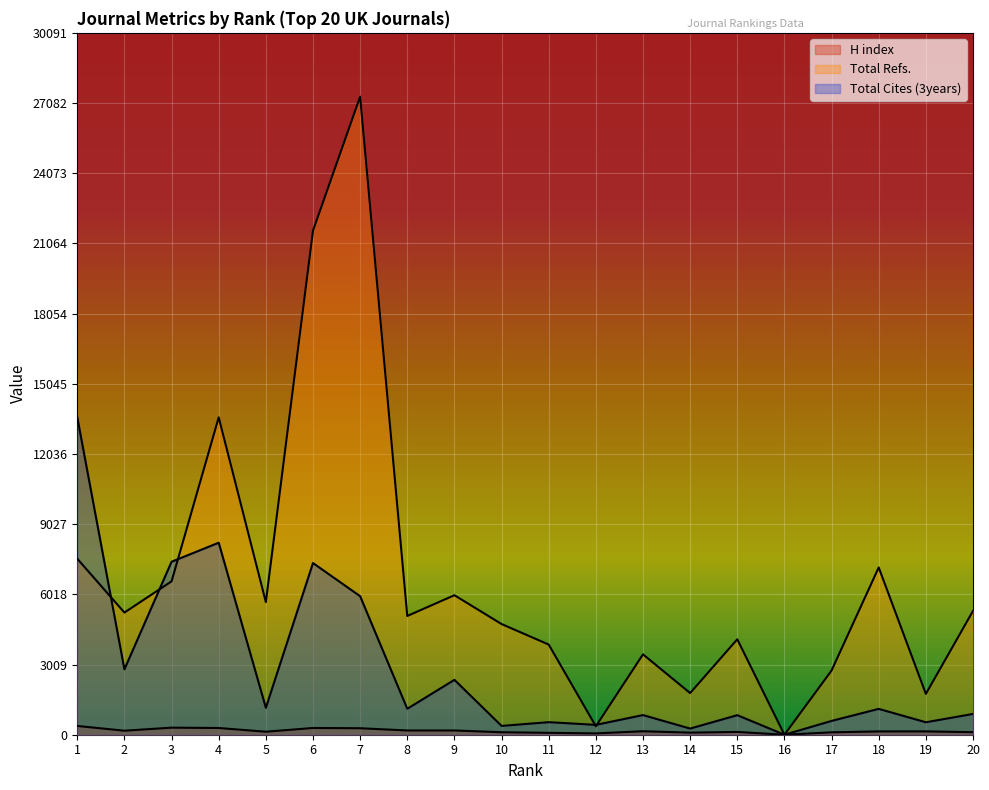

Which series has the widest spread of values?

Total Refs.